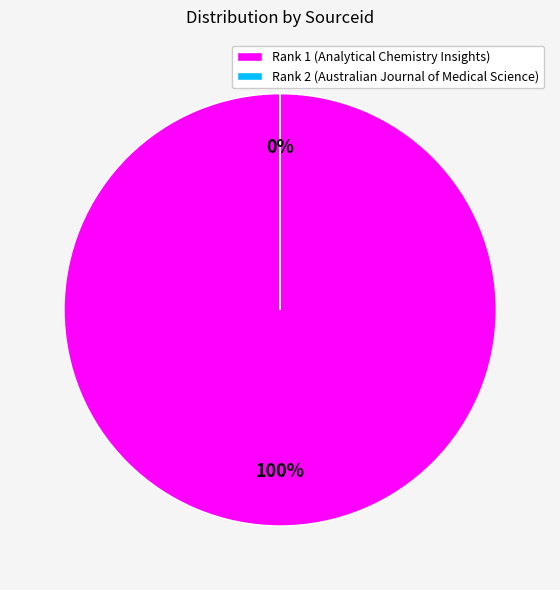

True or false: Rank 1 accounts for 100% of the total.

True